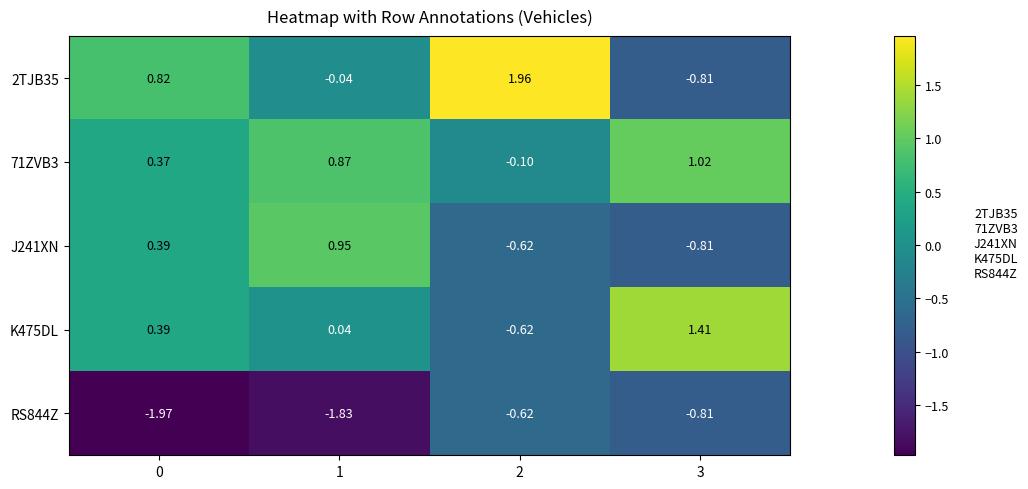

Is the value of J241XN at 1 greater than the value of RS844Z at 3?

Yes